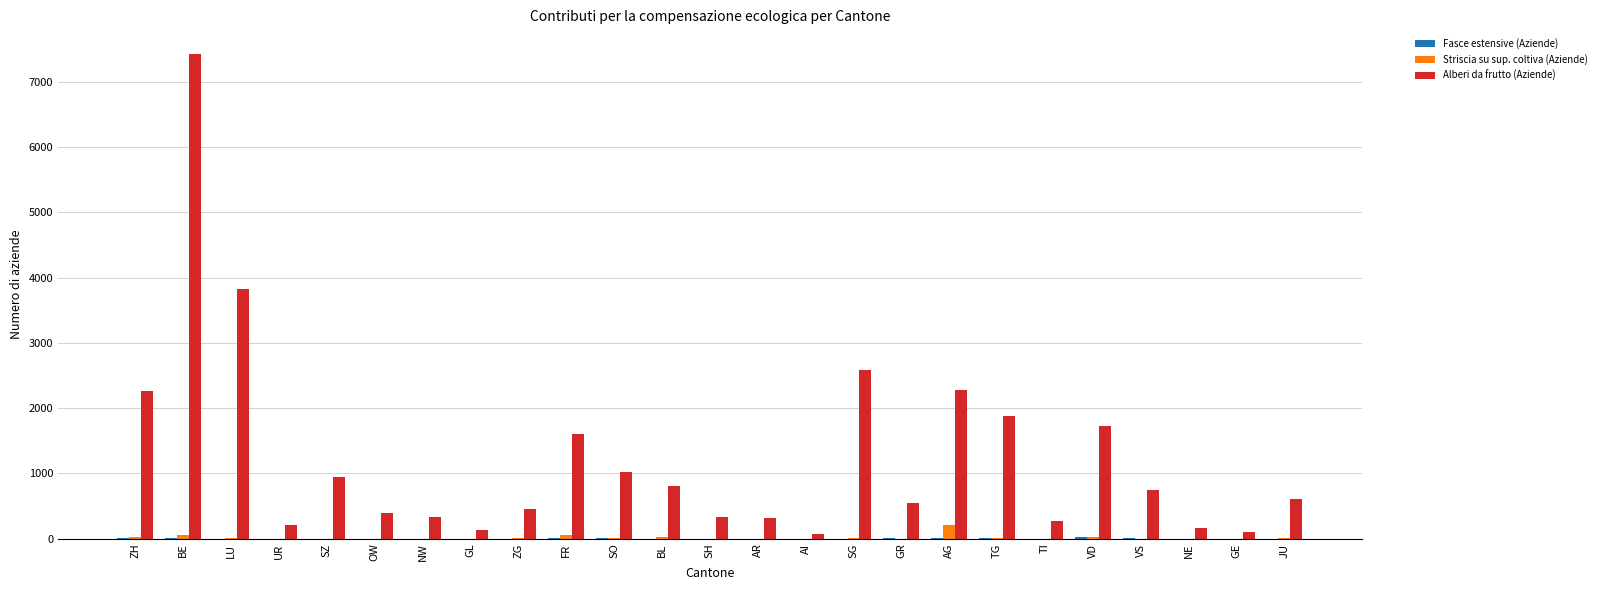

The Alberi da frutto (Aziende) series shows 1302 at LU. True or false?

False